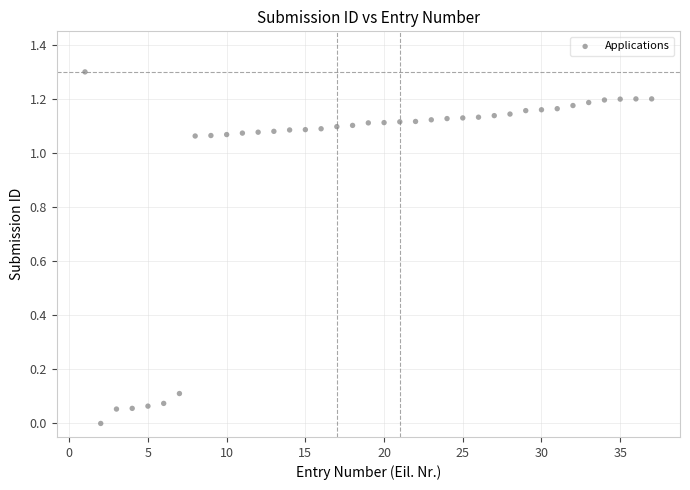

What is the range of X values (max minus min)?

36.0